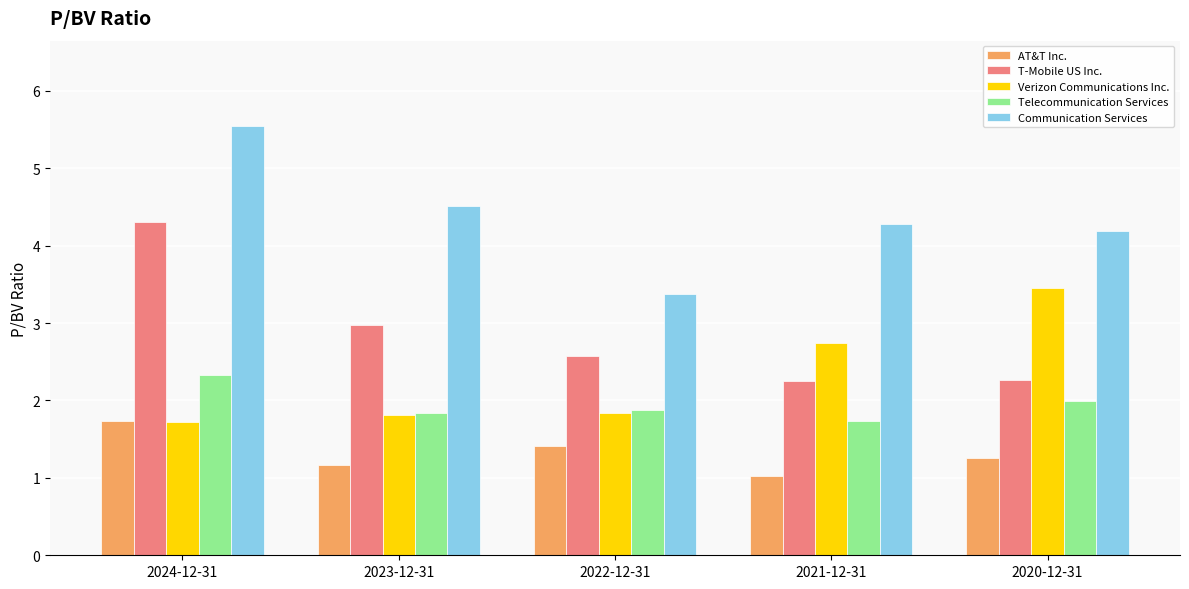

Between 2023-12-31 and 2022-12-31, which series saw the biggest shift?

Communication Services